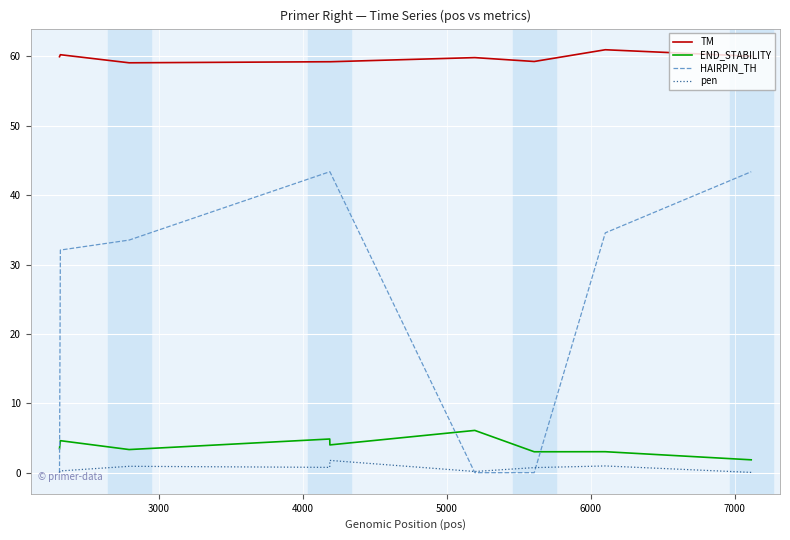

What is the greatest value displayed?

61.0